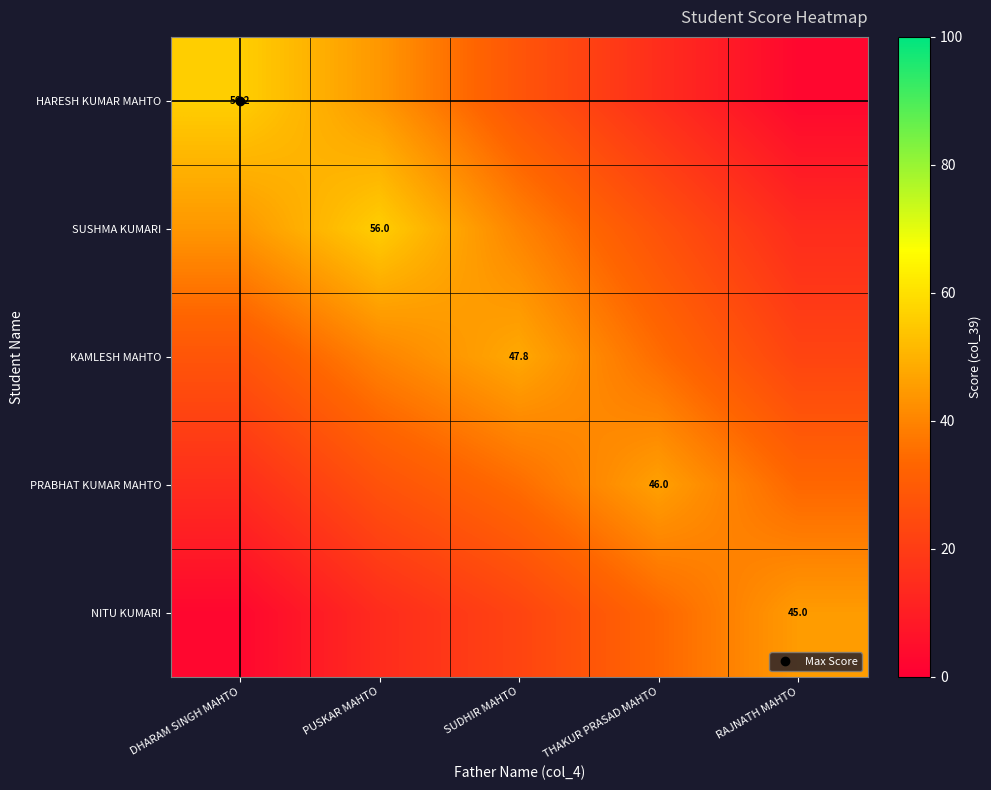

What is the maximum value shown in the chart?

56.2